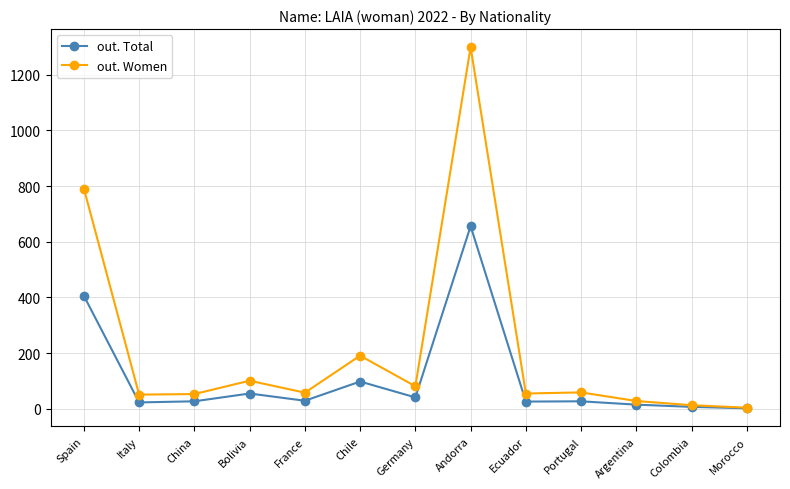

What is the sum of all out. Women values?

2784